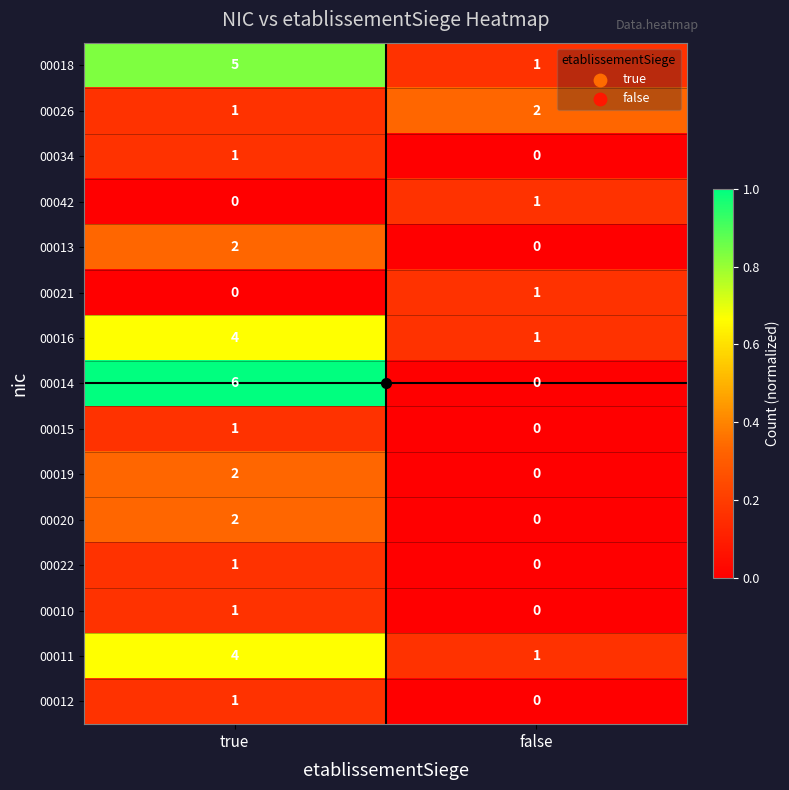

At which category does the chart reach its peak across all series?

true